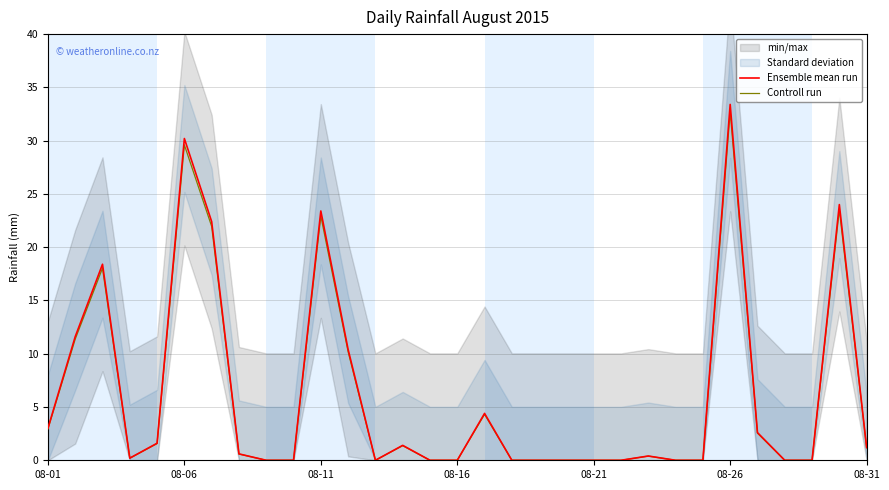

At which label does Controll run reach its peak?

08-26